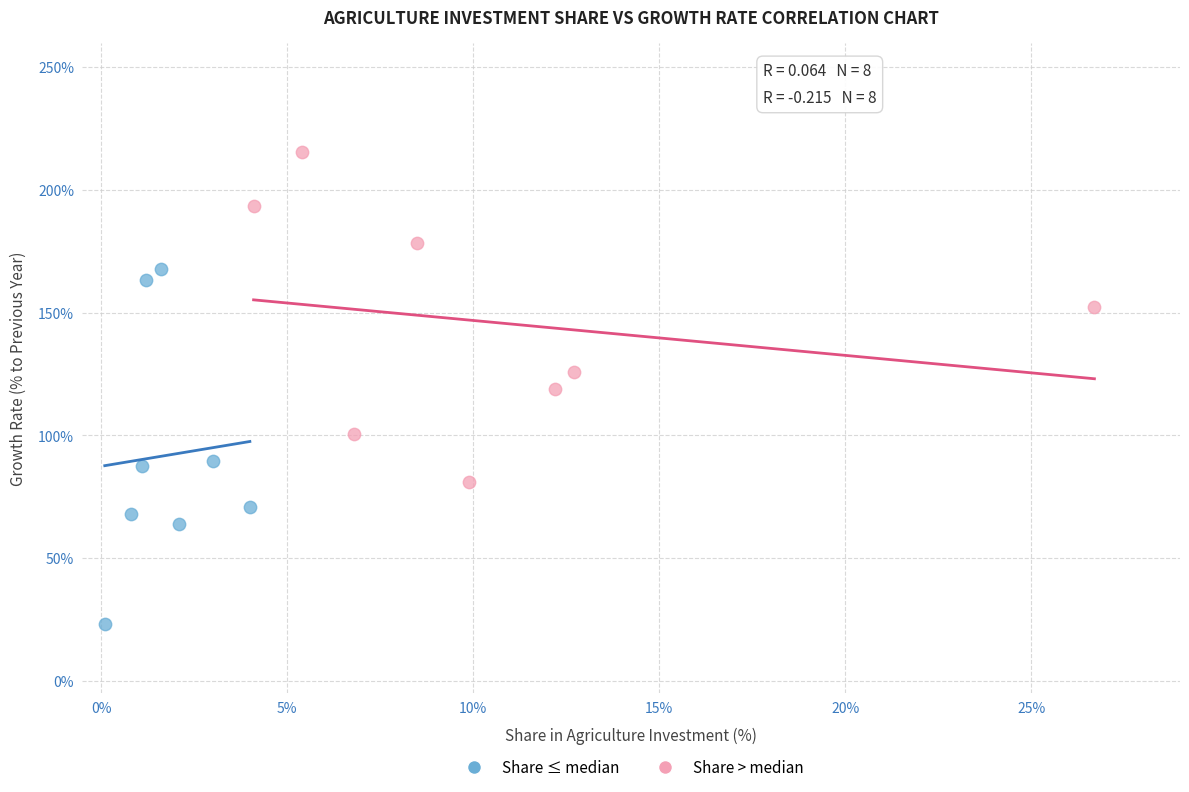

Which series reaches the maximum Y coordinate?

Share > median